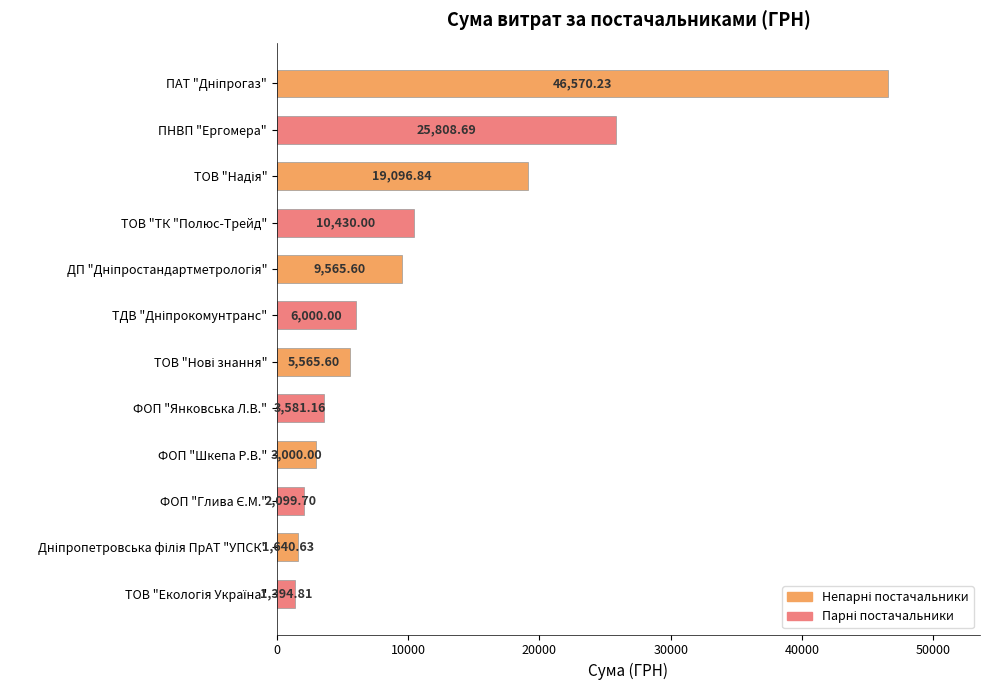

Count the number of data series in this chart.

1